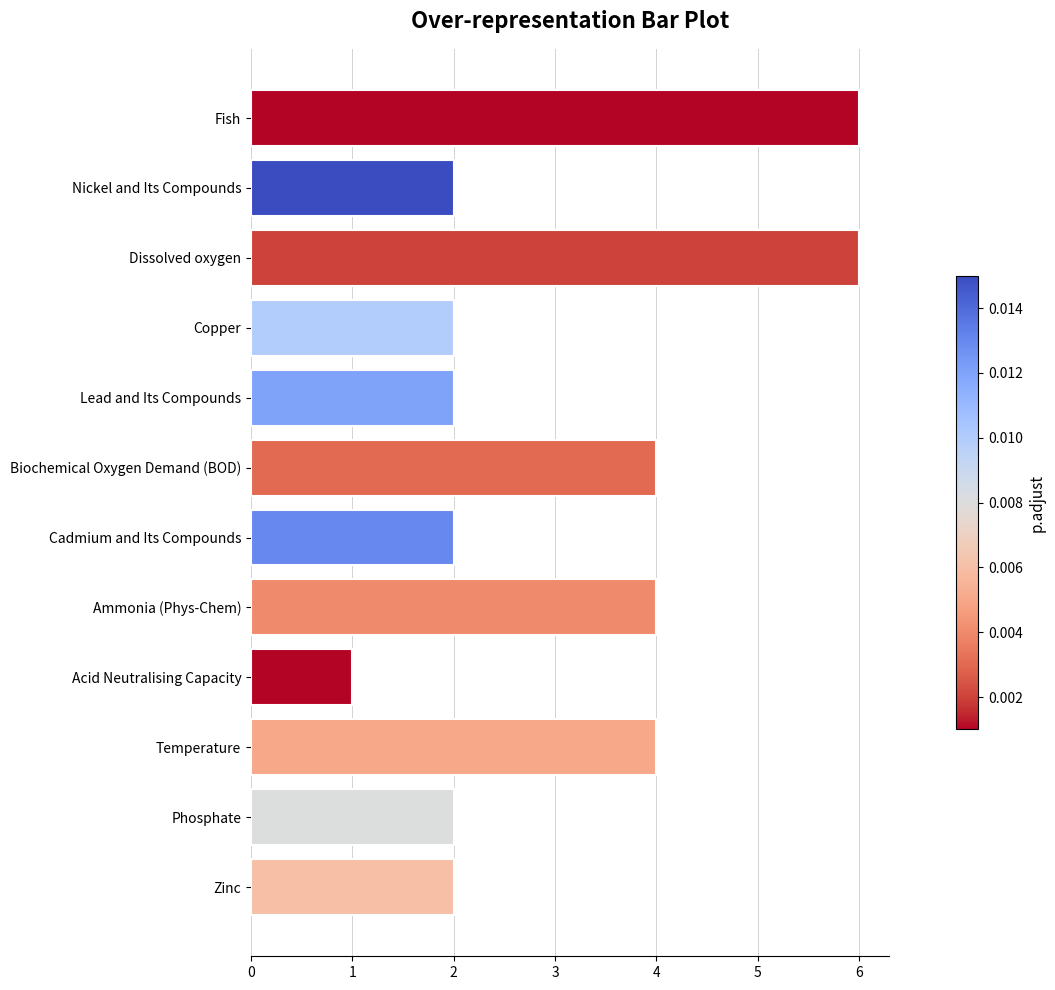

Count the values in the range 2 to 4.

9